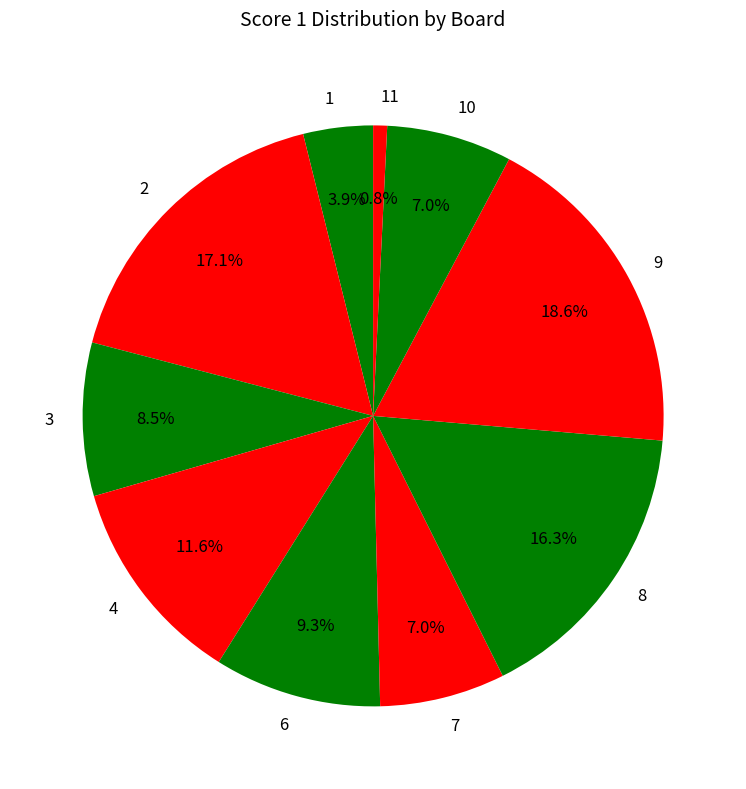

Which slice is the smallest?

11